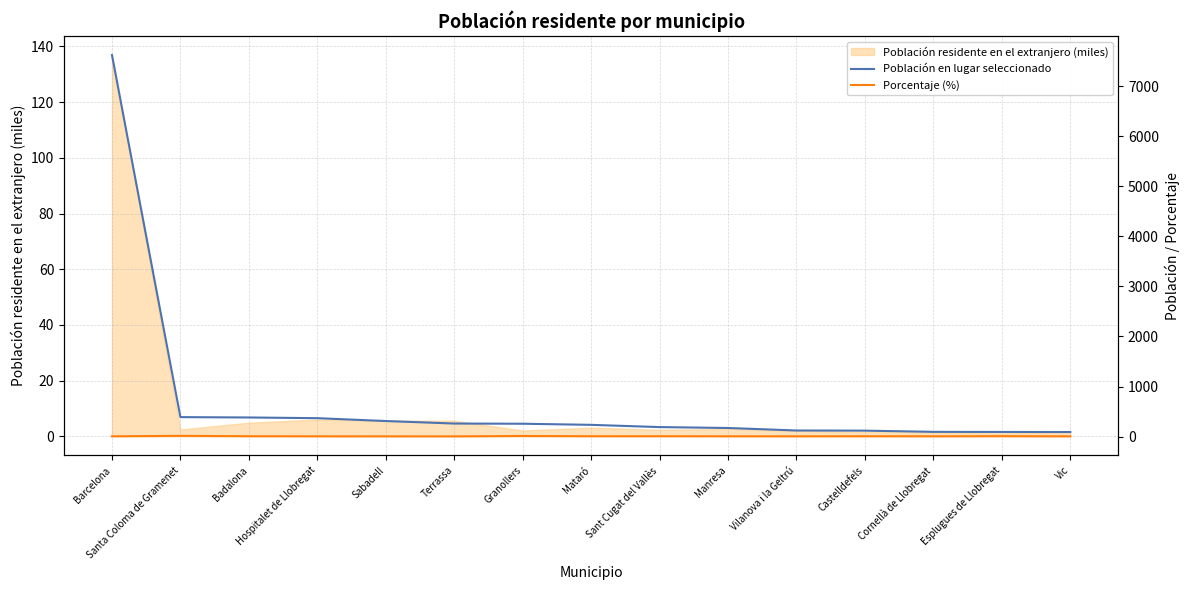

What is the label of the 9th point from the right?

Granollers